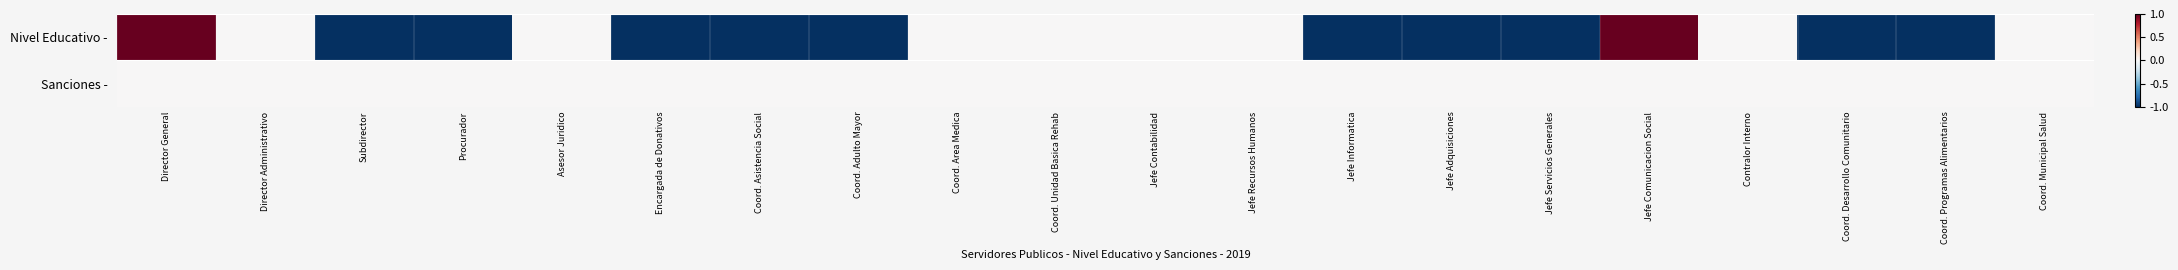

Reading left to right, what are all the values shown in this chart?

Nivel Educativo -: Director General=1	Director Administrativo=0	Subdirector=-1	Procurador=-1	Asesor Juridico=0	Encargada de Donativos=-1	Coord. Asistencia Social=-1	Coord. Adulto Mayor=-1	Coord. Area Medica=0	Coord. Unidad Basica Rehab=0	Jefe Contabilidad=0	Jefe Recursos Humanos=0	Jefe Informatica=-1	Jefe Adquisiciones=-1	Jefe Servicios Generales=-1	Jefe Comunicacion Social=1	Contralor Interno=0	Coord. Desarrollo Comunitario=-1	Coord. Programas Alimentarios=-1	Coord. Municipal Salud=0
Sanciones -: Director General=0	Director Administrativo=0	Subdirector=0	Procurador=0	Asesor Juridico=0	Encargada de Donativos=0	Coord. Asistencia Social=0	Coord. Adulto Mayor=0	Coord. Area Medica=0	Coord. Unidad Basica Rehab=0	Jefe Contabilidad=0	Jefe Recursos Humanos=0	Jefe Informatica=0	Jefe Adquisiciones=0	Jefe Servicios Generales=0	Jefe Comunicacion Social=0	Contralor Interno=0	Coord. Desarrollo Comunitario=0	Coord. Programas Alimentarios=0	Coord. Municipal Salud=0